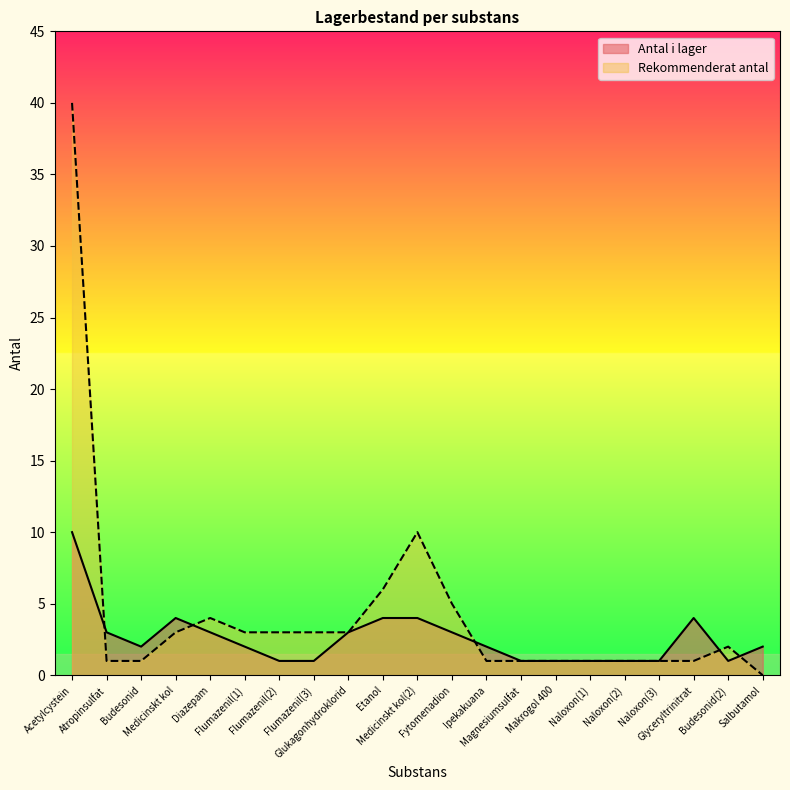

What is the difference between the second highest and minimum values in the Antal i lager series?

3